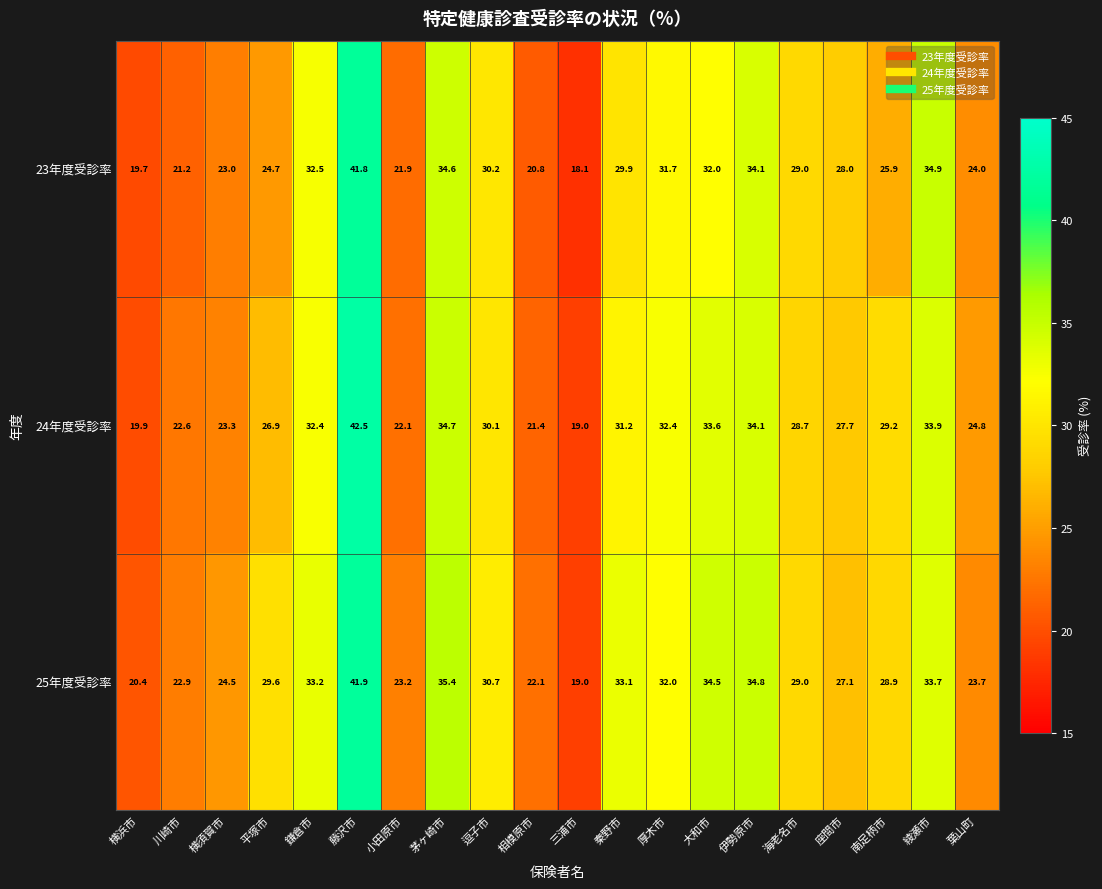

What is the total value across all series at 海老名市?

86.7